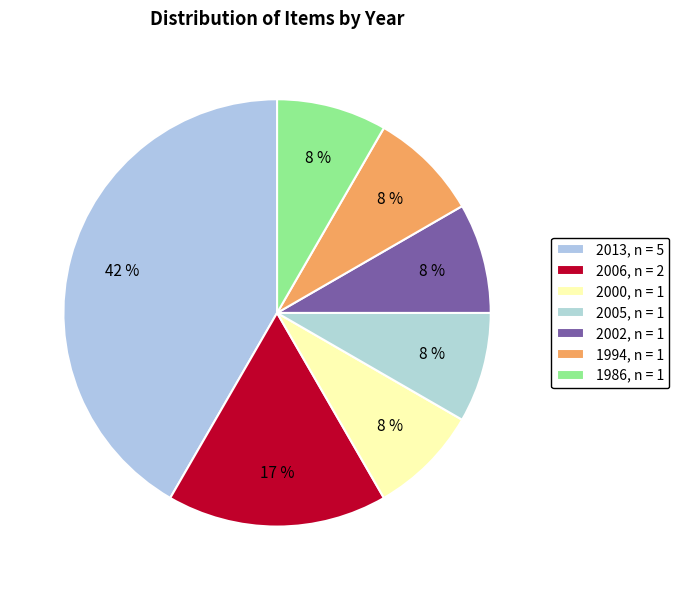

To the nearest percent, what is the difference between the largest and smallest slice percentages?

33%